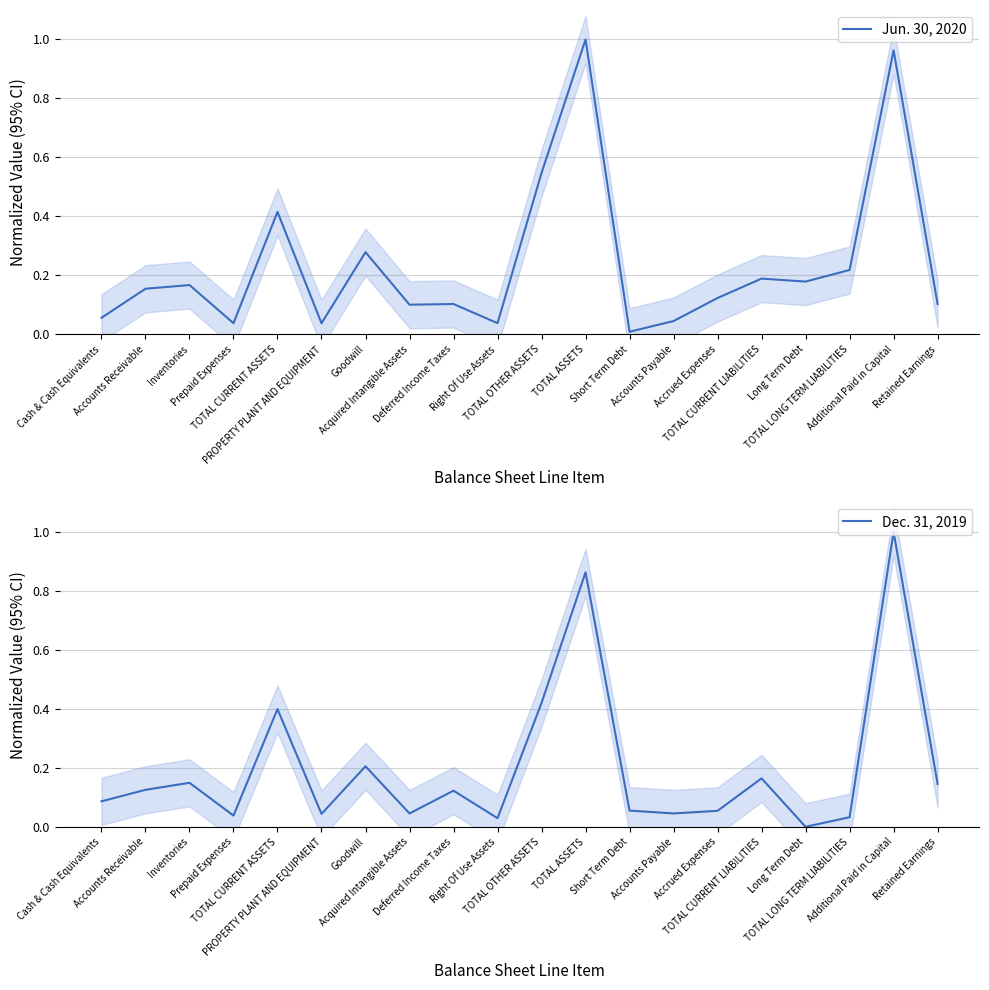

Where is Jun. 30, 2020 nearest to the value 0?

Short Term Debt